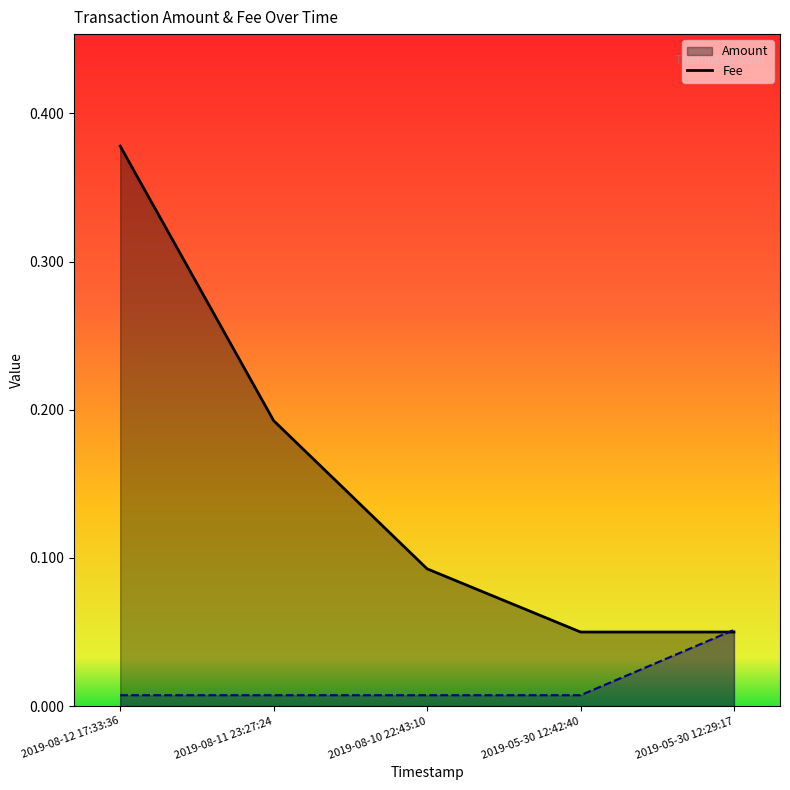

What value does the Amount_line series have at 2019-05-30 12:42:40?

0.1